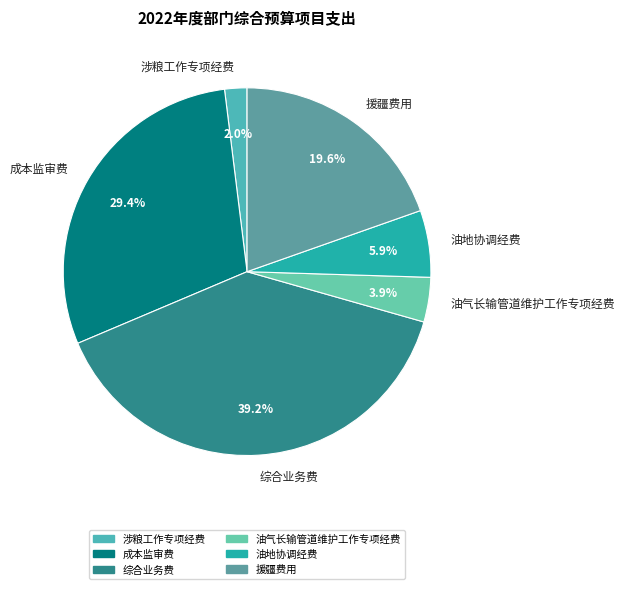

What is the ratio of the value at 涉粮工作专项经费 to the value at 综合业务费?

0.1